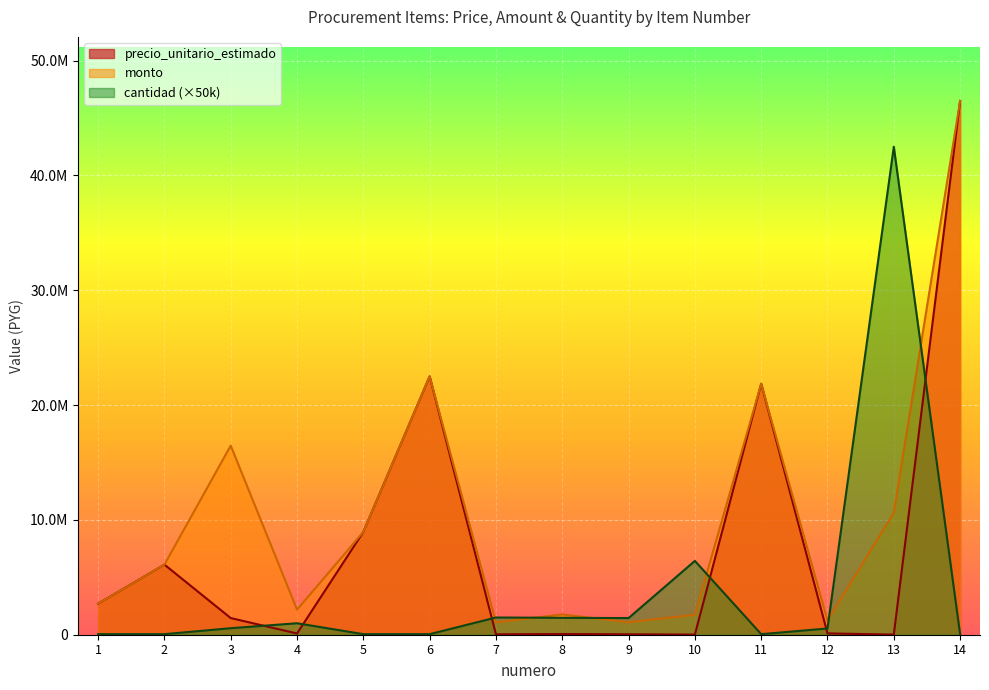

True or false: precio_unitario_estimado has more than 2 points higher than both neighbors.

True